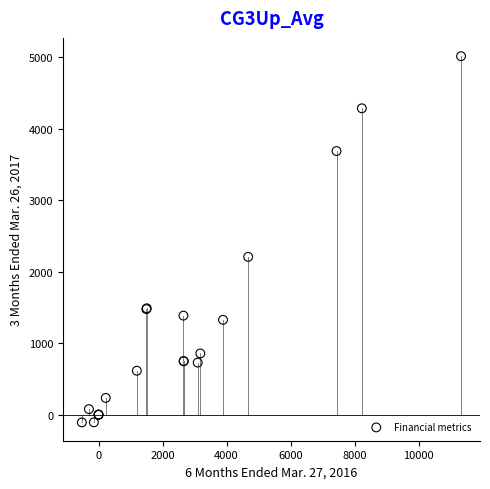

What Y value in the scatter plot is closest to 2454?

2208.0